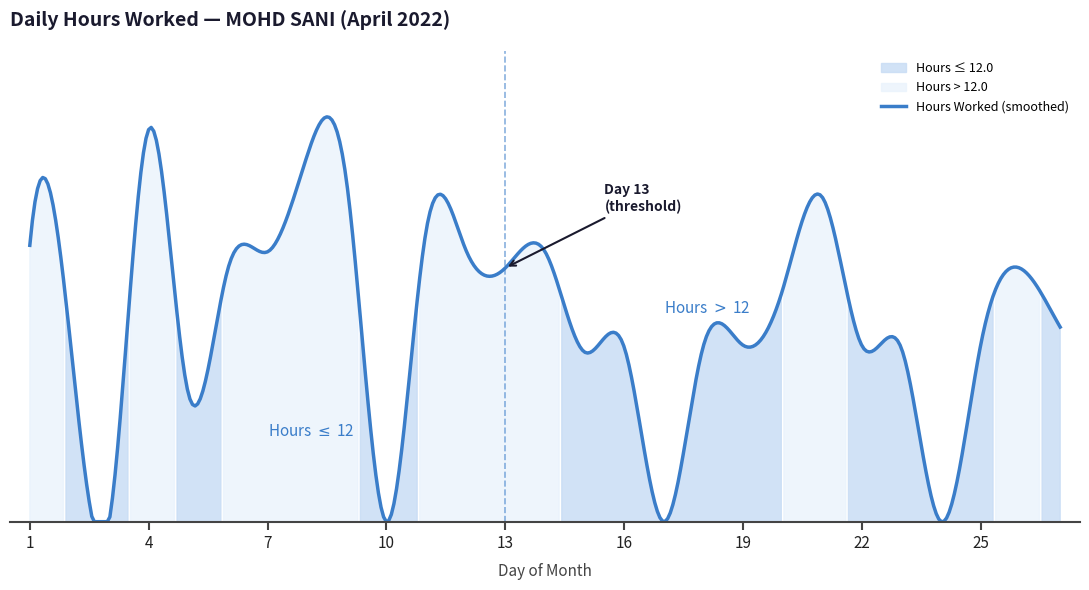

Between 14 and 7, which is larger?

14